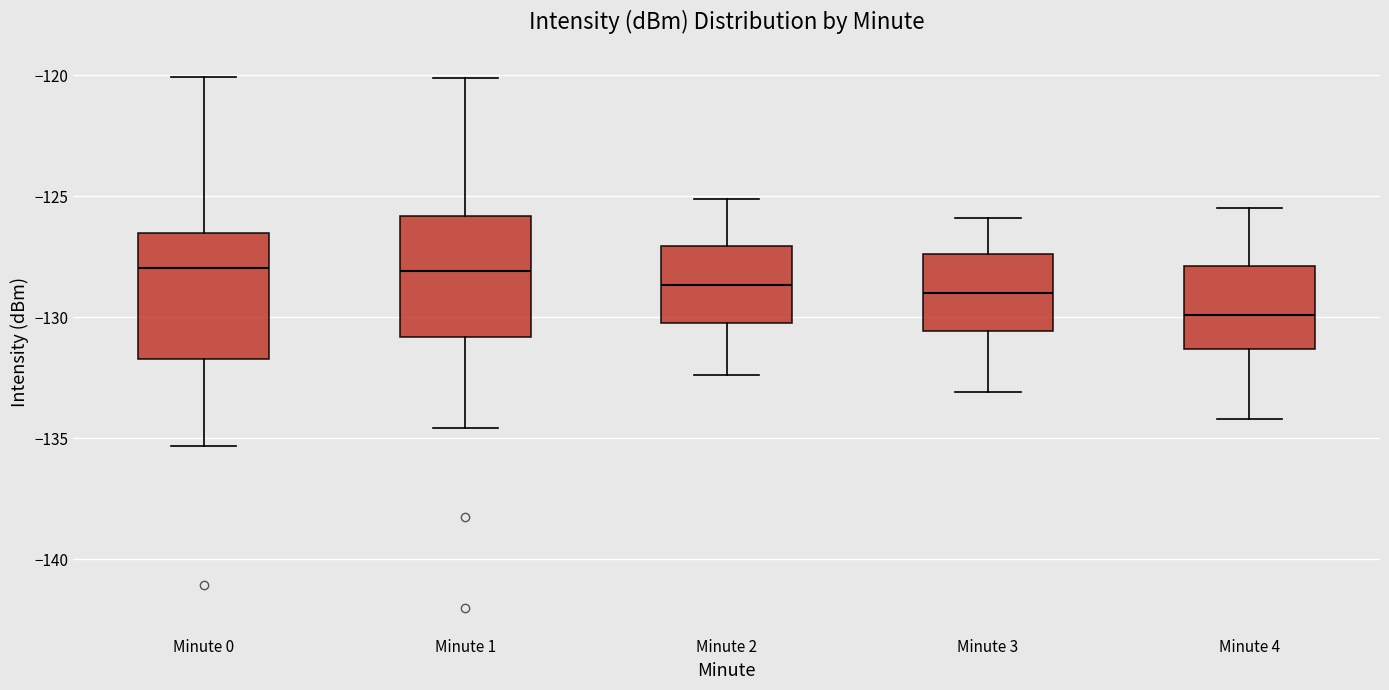

Reading left to right, transcribe this box plot: for each box, give where its median line is, the range the box spans, and where its two whiskers end, as read against the y-axis. The values are not printed on the chart, so give them approximately, as read against the axis.

Minute 0: median -128.0, box -131.5 to -126.5, whiskers -135.5 to -120.0
Minute 1: median -128.0, box -131.0 to -126.0, whiskers -134.5 to -120.0
Minute 2: median -128.5, box -130.0 to -127.0, whiskers -132.5 to -125.0
Minute 3: median -129.0, box -130.5 to -127.5, whiskers -133.0 to -126.0
Minute 4: median -130.0, box -131.5 to -128.0, whiskers -134.0 to -125.5